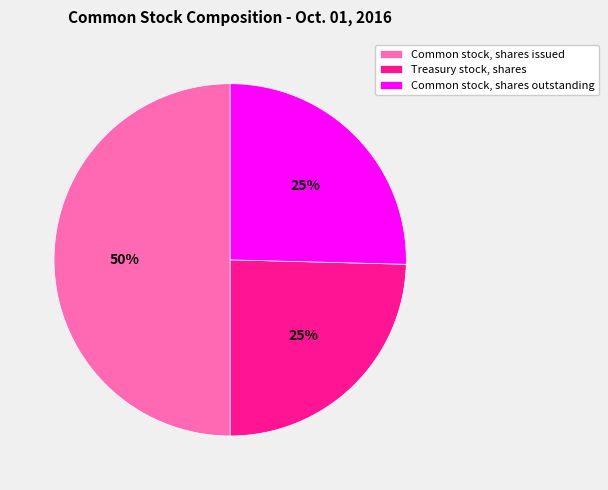

To the nearest percent, what portion does Common stock, shares issued represent?

50%